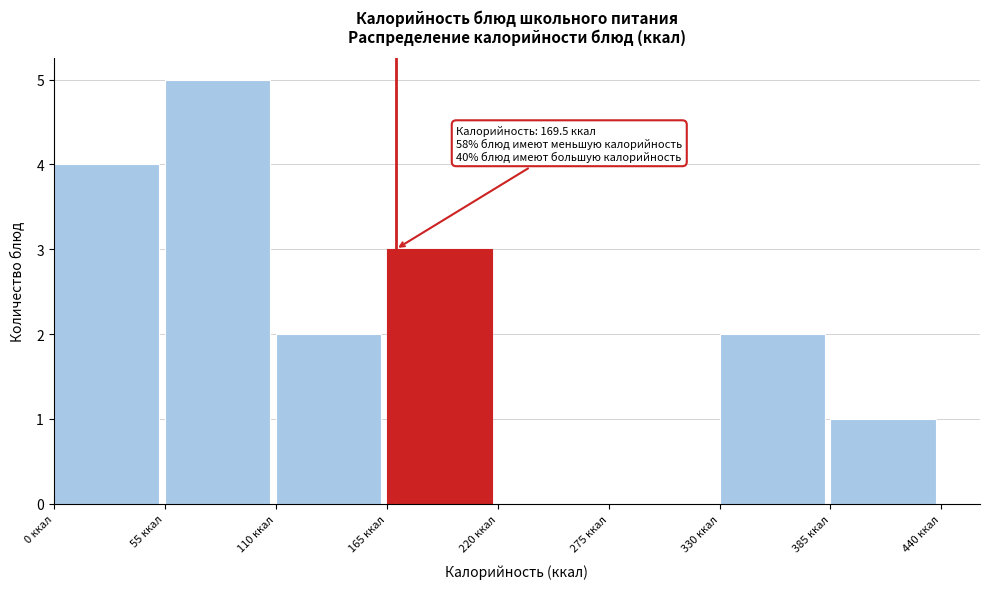

Which range on the x-axis has the tallest bar?

55 to 110